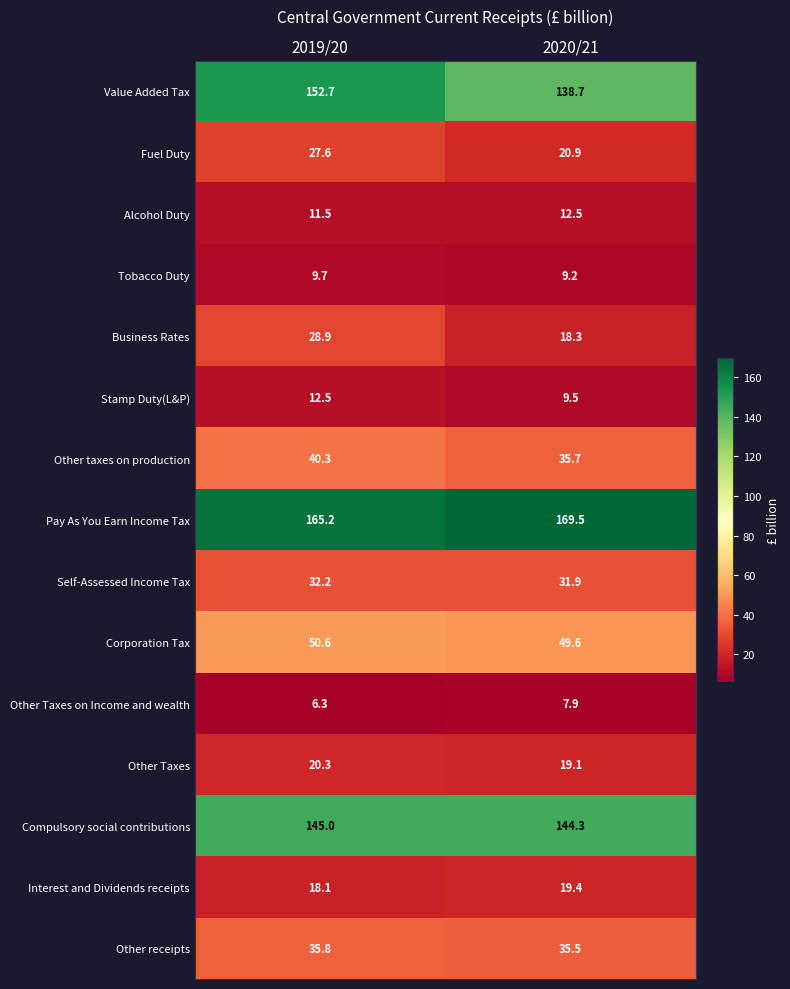

At which category is the sum across all series the highest?

2019/20